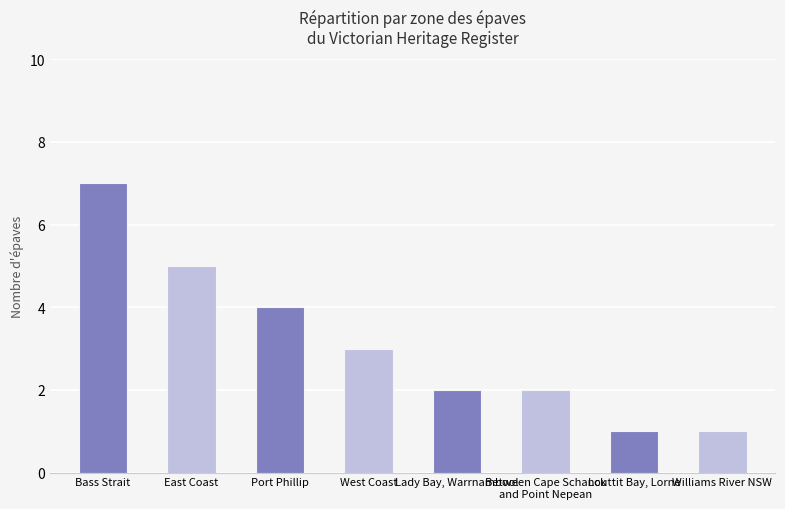

How many values are below 3?

4